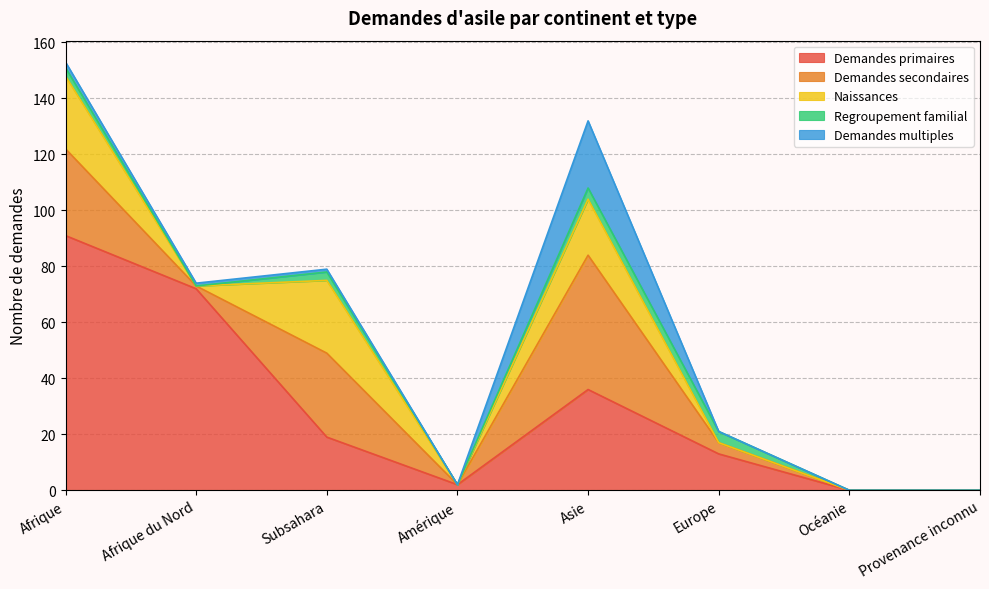

Does the chart display data point markers on the line(s)?

No